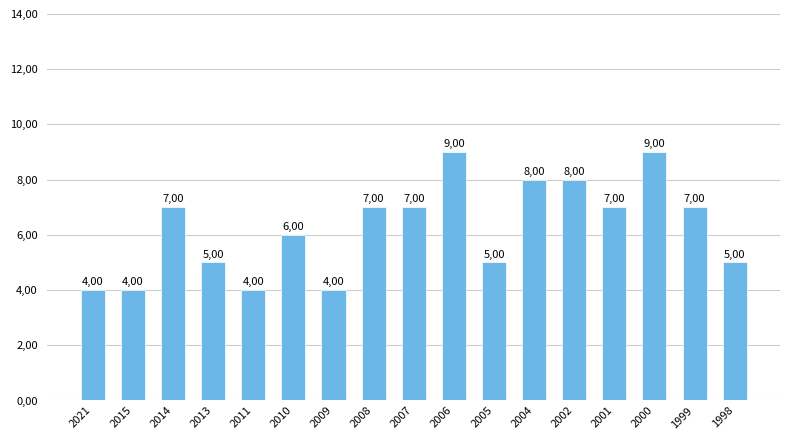

Does the chart contain any negative values?

No